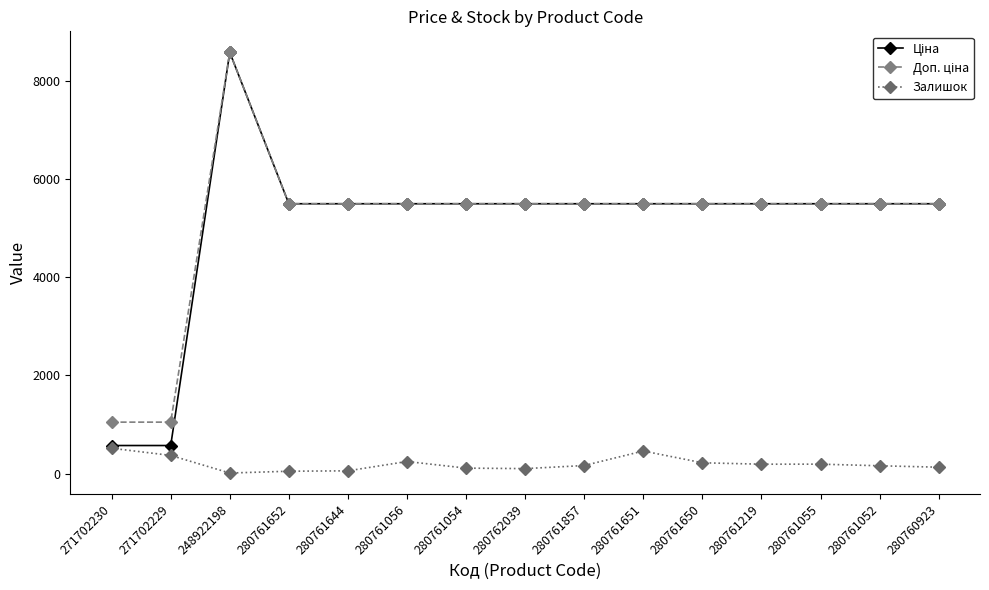

In Залишок, how many points are lower than both neighbors (excluding endpoints)?

3